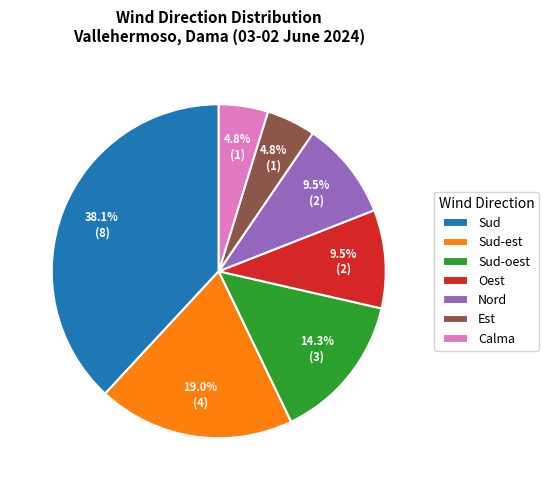

To the nearest percent, what percentage of the pie is Est?

5%